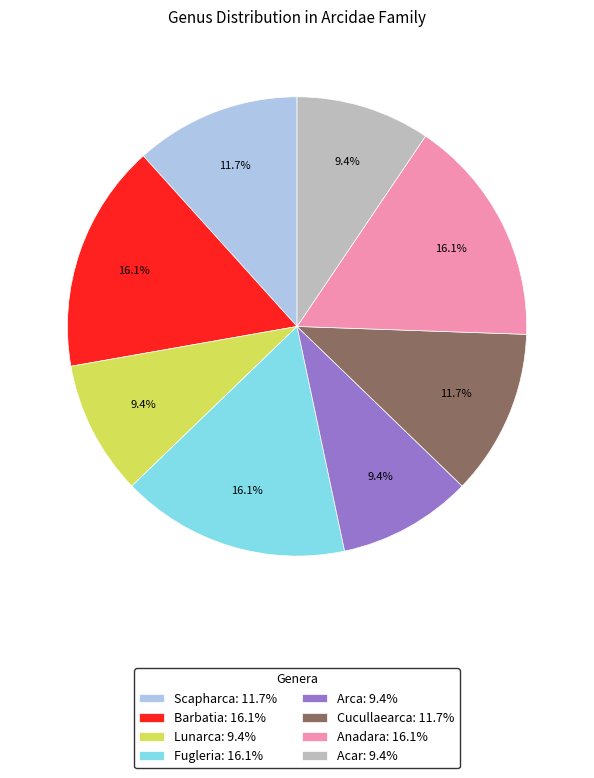

Is the sum of Cucullaearca and Fugleria greater than half?

No